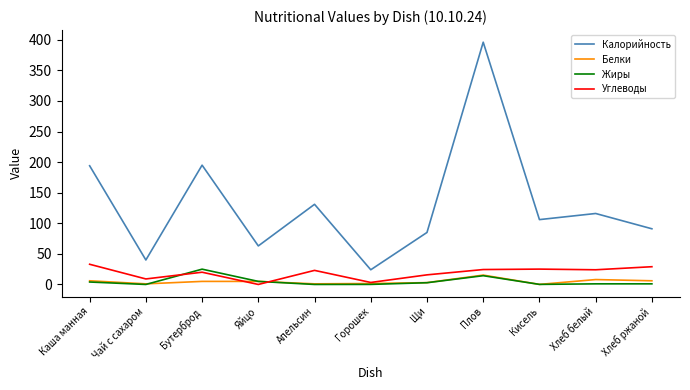

True or false: Жиры and Калорийность cross at least once.

False